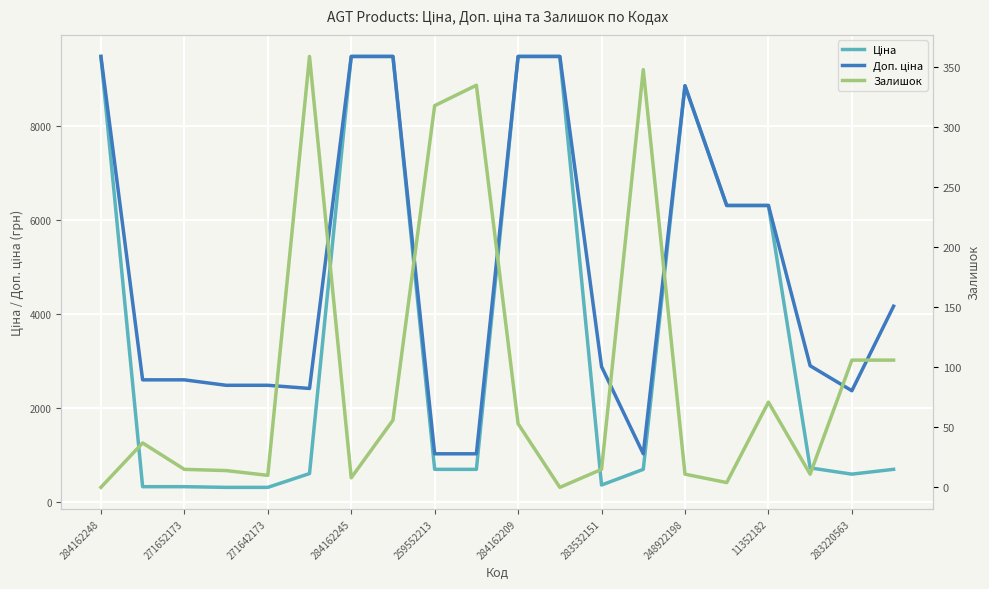

Rank the series by their average value, from lowest to highest.

Залишок, Ціна, Доп. ціна